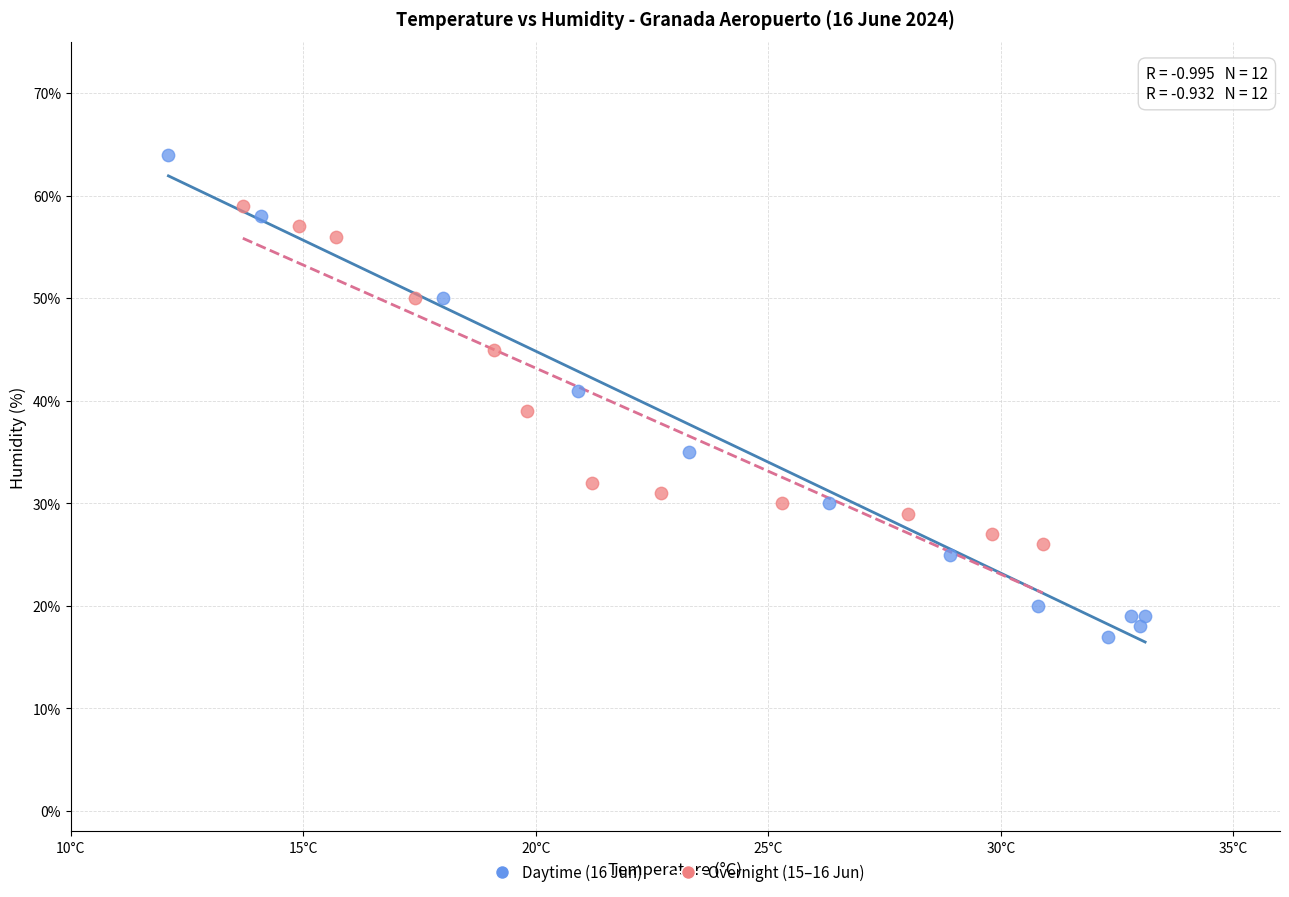

Which series has the largest Y range (max minus min)?

Daytime (16 Jun)